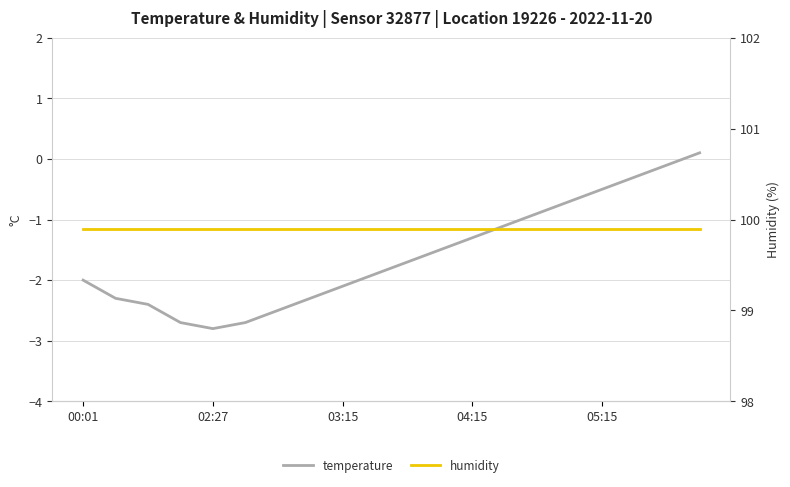

How many lines are shown in the chart?

2